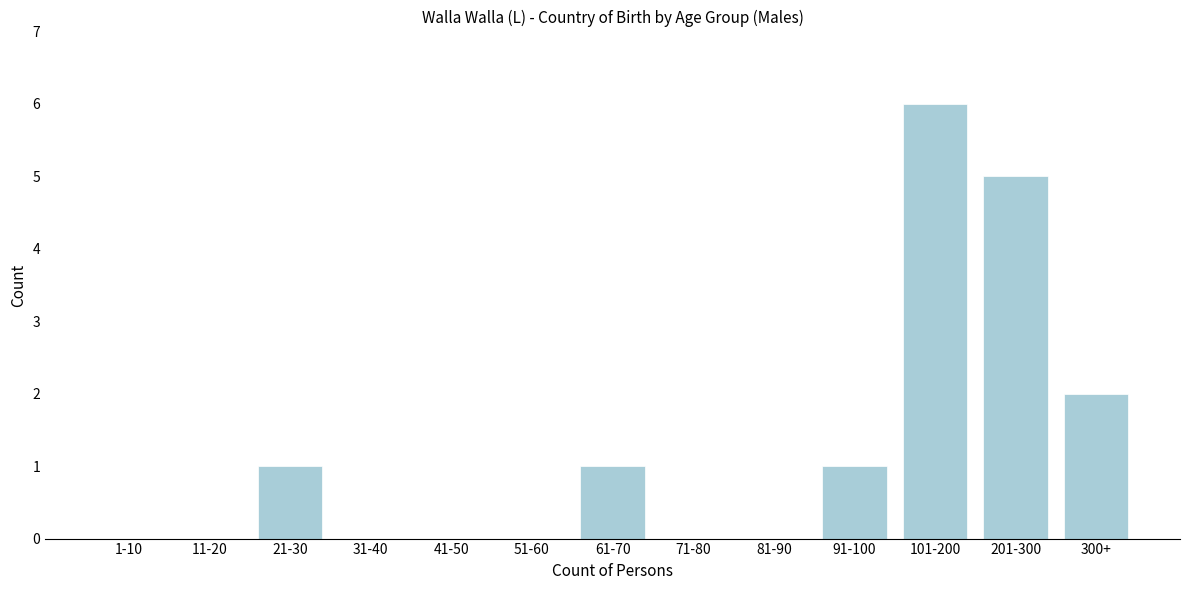

Reading left to right, what are all the values shown in this chart?

1-10=0	11-20=0	21-30=1	31-40=0	41-50=0	51-60=0	61-70=1	71-80=0	81-90=0	91-100=1	101-200=6	201-300=5	300+=2